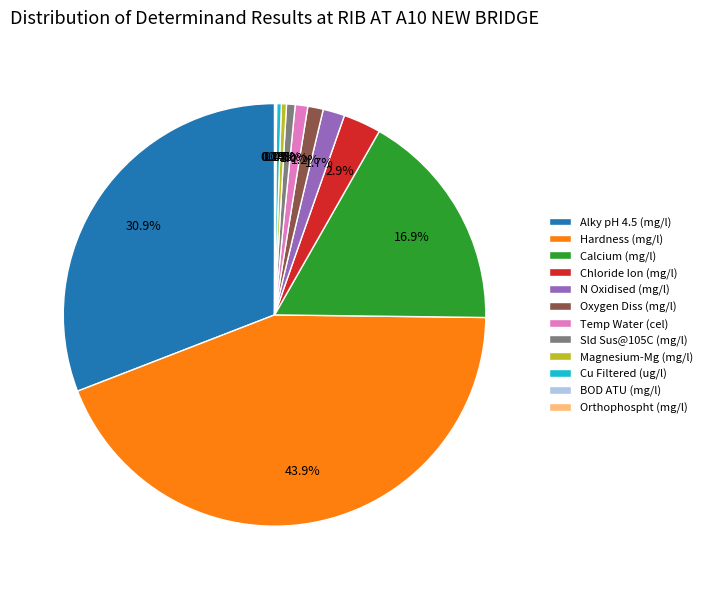

What portion of the pie excludes Calcium (mg/l)?

83.1%